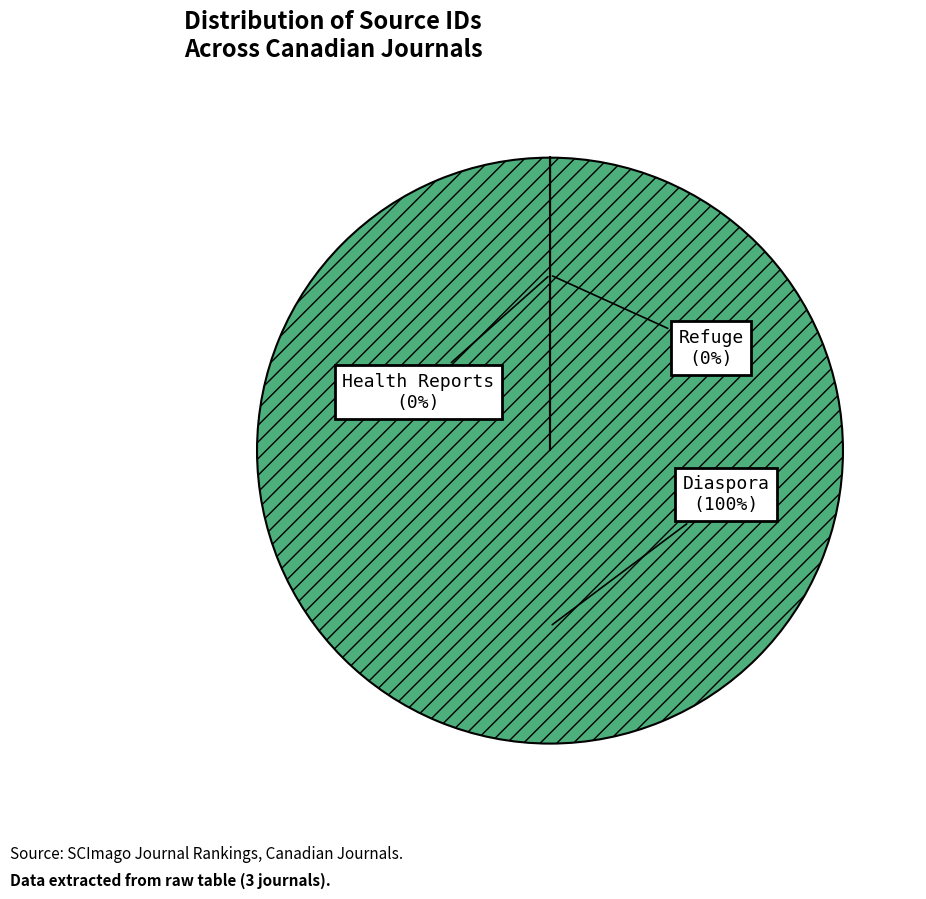

The Diaspora slice represents 100% of the pie. True or false?

True